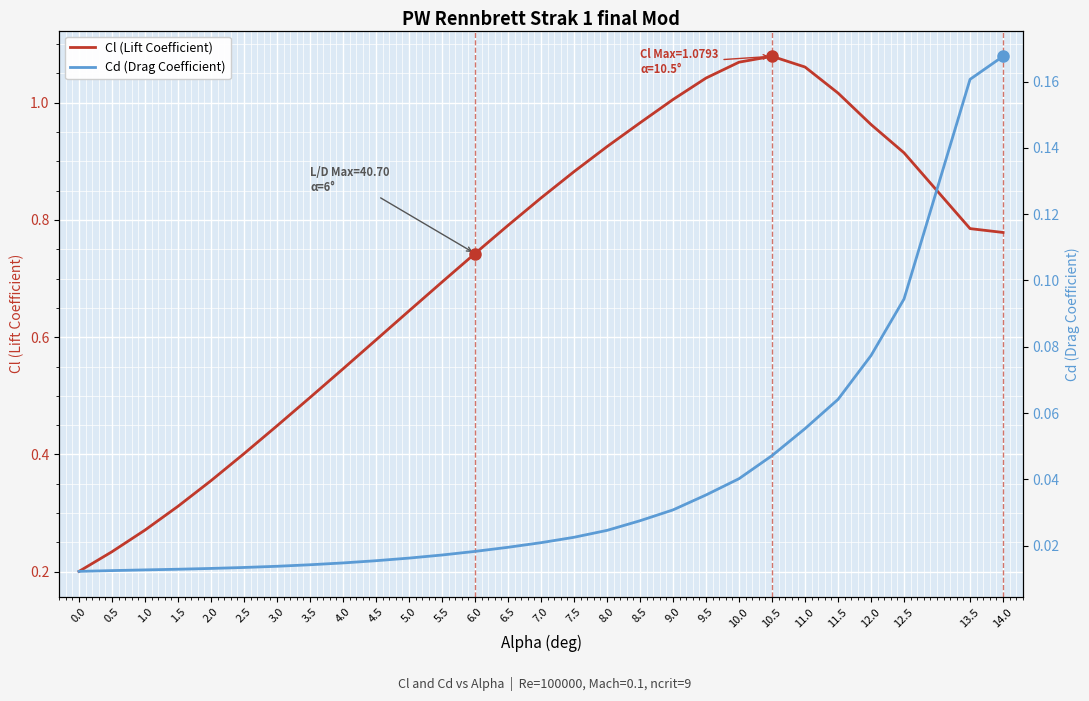

What position from the right is 0.5?

27